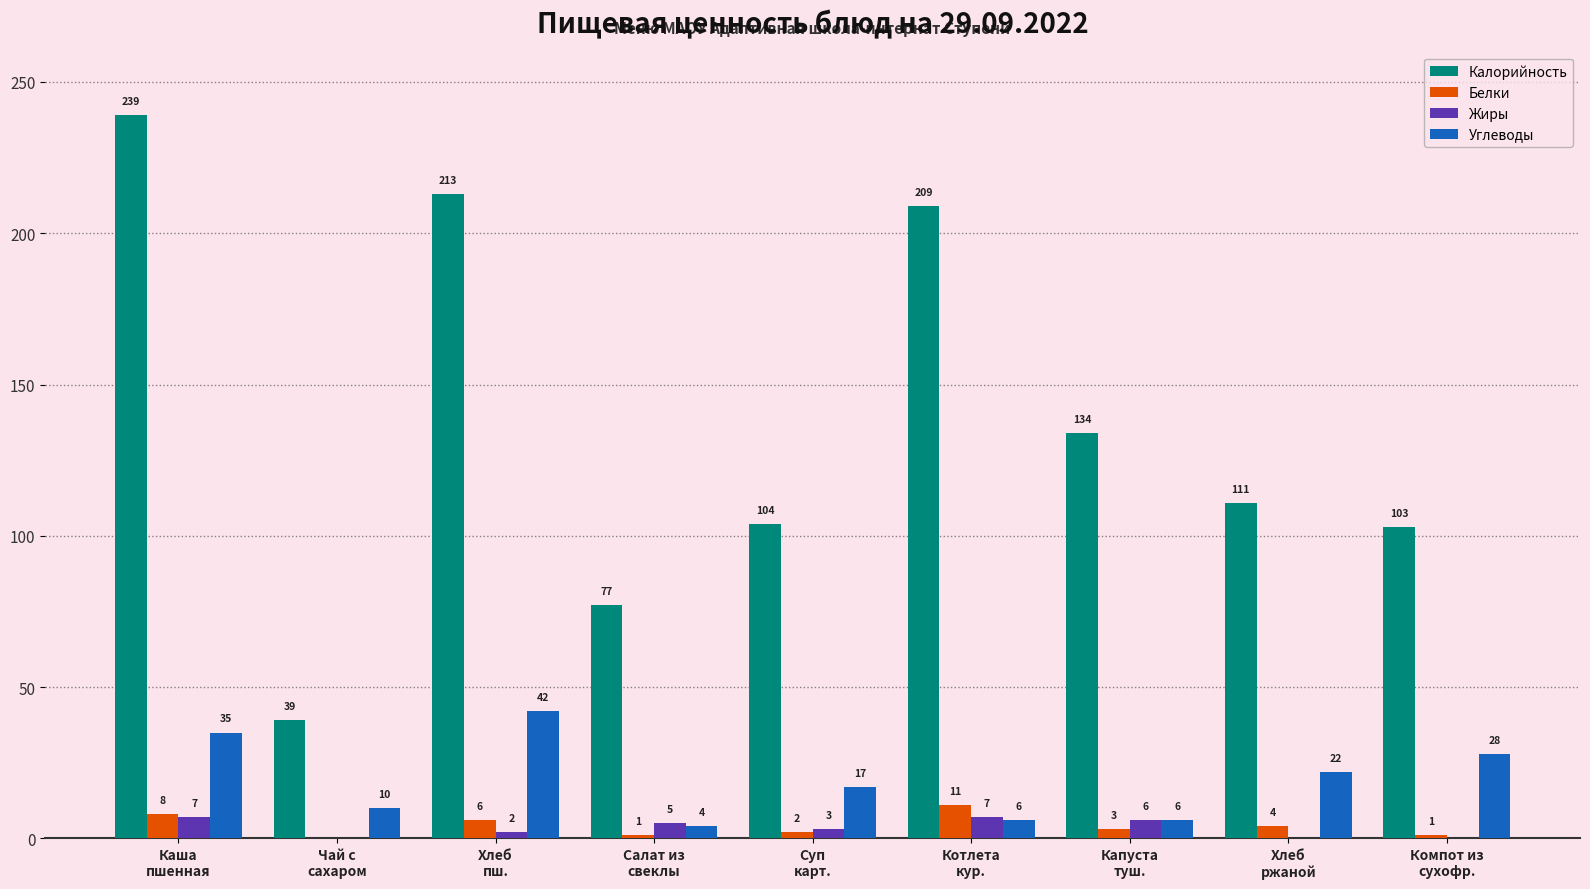

What is the total value across all series at Салат из
свеклы?

87